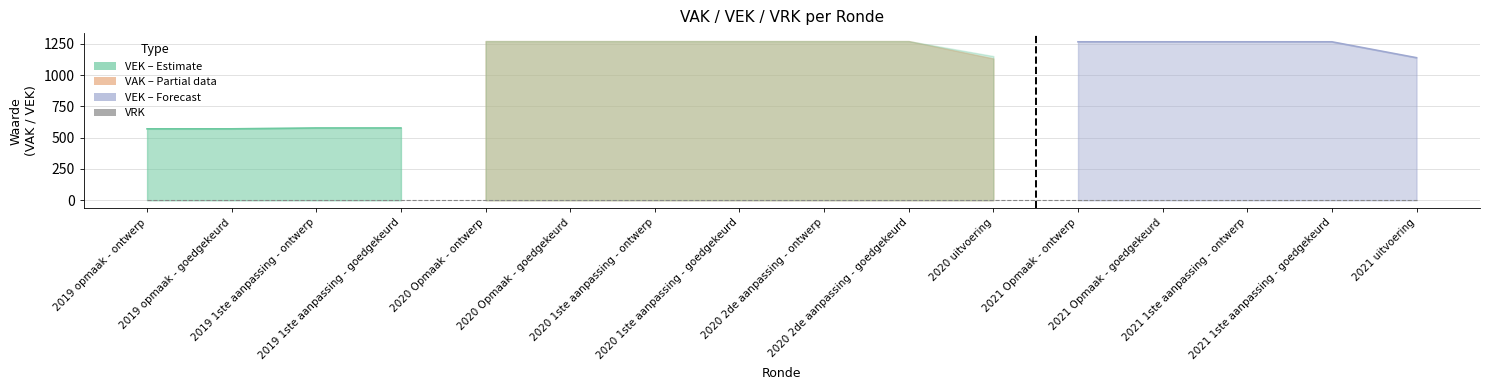

What position from the left is 2019 1ste aanpassing - goedgekeurd?

4